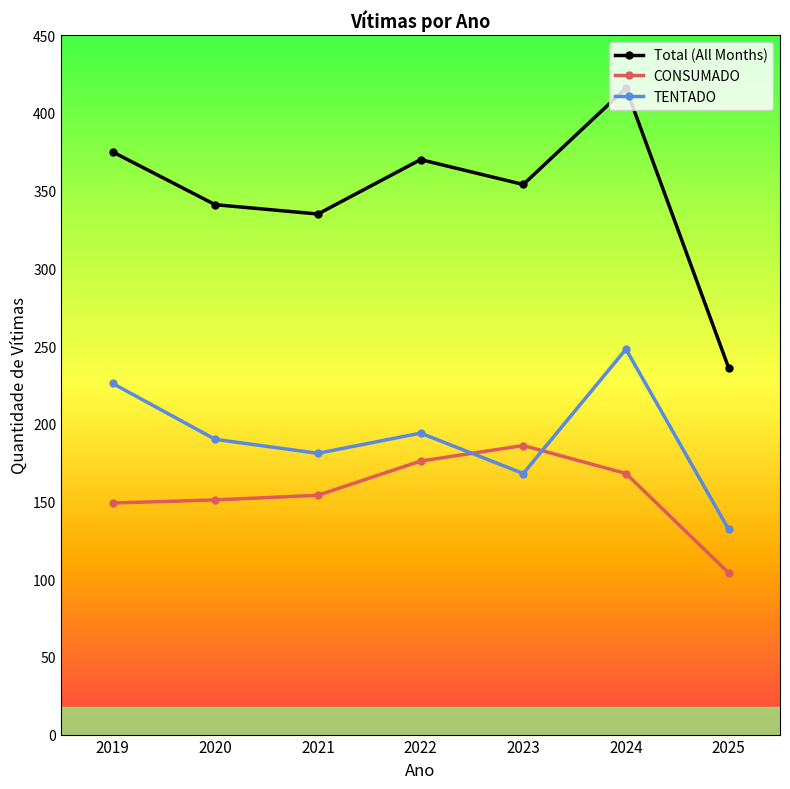

At which category is the sum across all series the highest?

2024